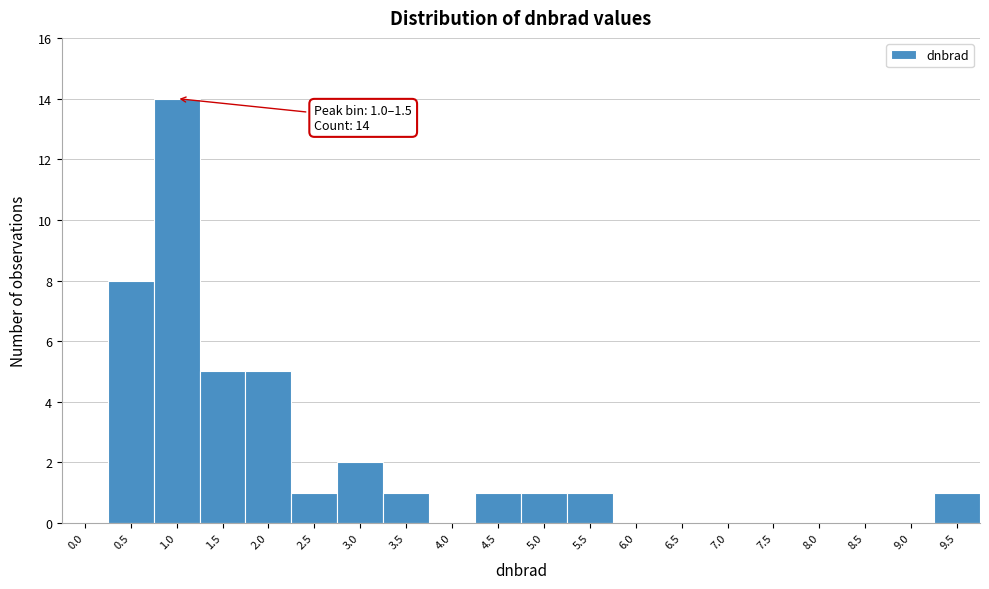

Reading left to right, list all the values displayed in this chart.

0.0=0	0.5=8	1.0=14	1.5=5	2.0=5	2.5=1	3.0=2	3.5=1	4.0=0	4.5=1	5.0=1	5.5=1	6.0=0	6.5=0	7.0=0	7.5=0	8.0=0	8.5=0	9.0=0	9.5=1